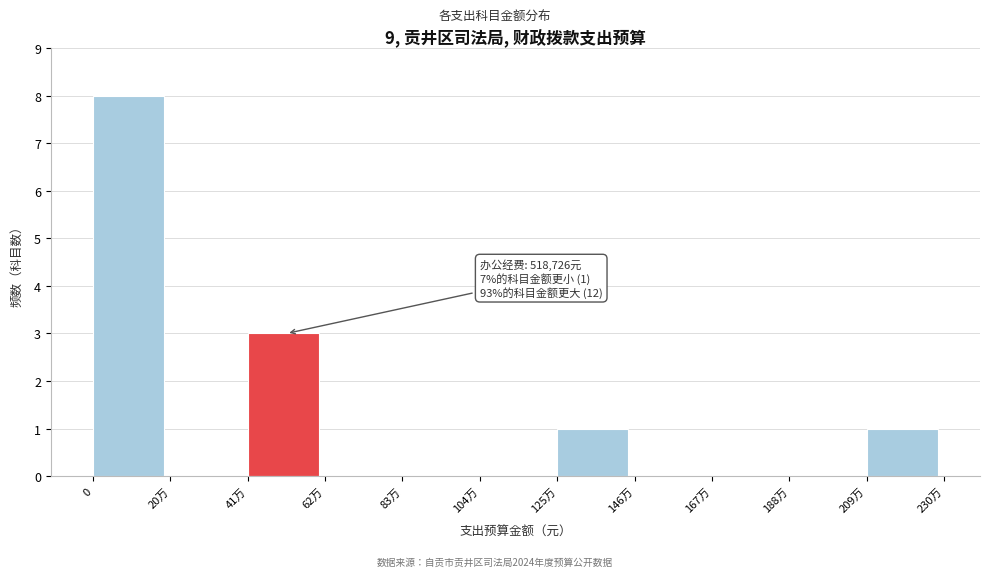

Reading right to left, what are all the values shown in this chart?

209万=1	188万=0	167万=0	146万=0	125万=1	104万=0	83万=0	62万=0	41万=3	20万=0	0=8